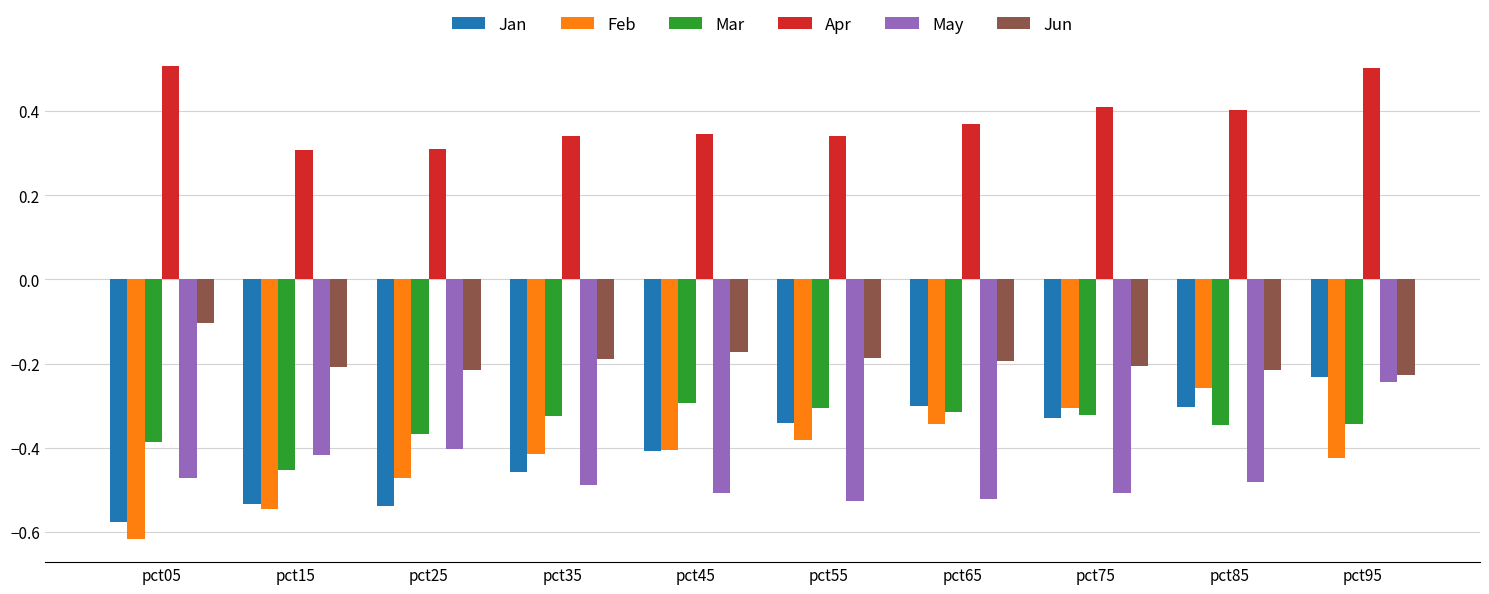

The value of Jan at pct45 is -0.4. True or false?

True